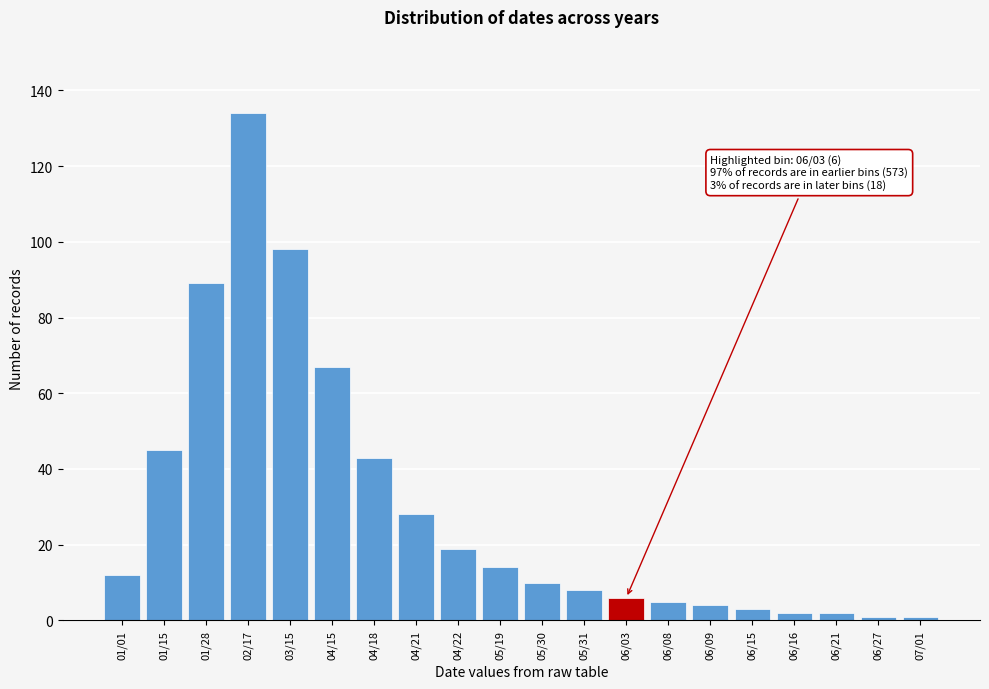

Reading right to left, extract all data points from this chart.

07/01=1	06/27=1	06/21=2	06/16=2	06/15=3	06/09=4	06/08=5	06/03=6	05/31=8	05/30=10	05/19=14	04/22=19	04/21=28	04/18=43	04/15=67	03/15=98	02/17=134	01/28=89	01/15=45	01/01=12